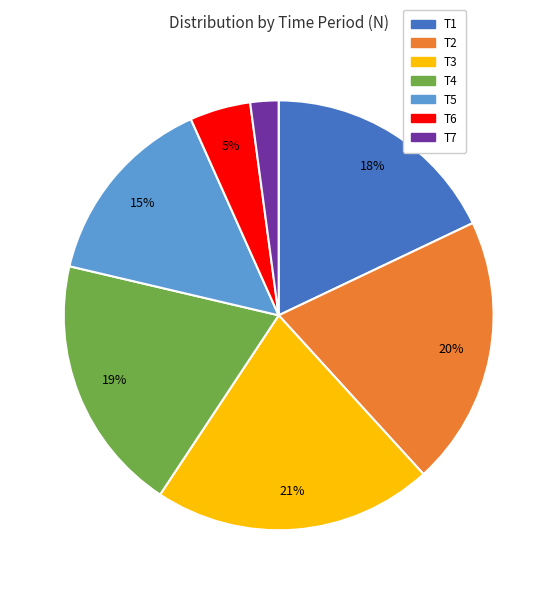

Count the number of slices in the pie.

7